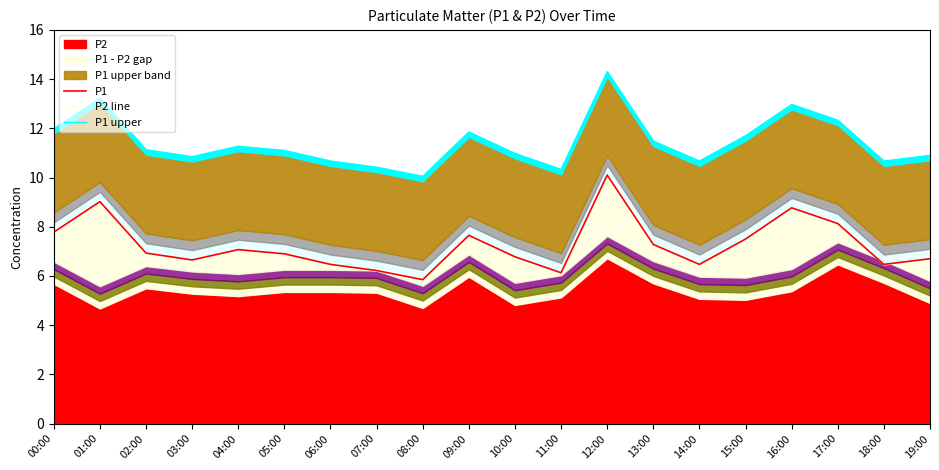

The P1 series shows 6.7 at 19:00. True or false?

True